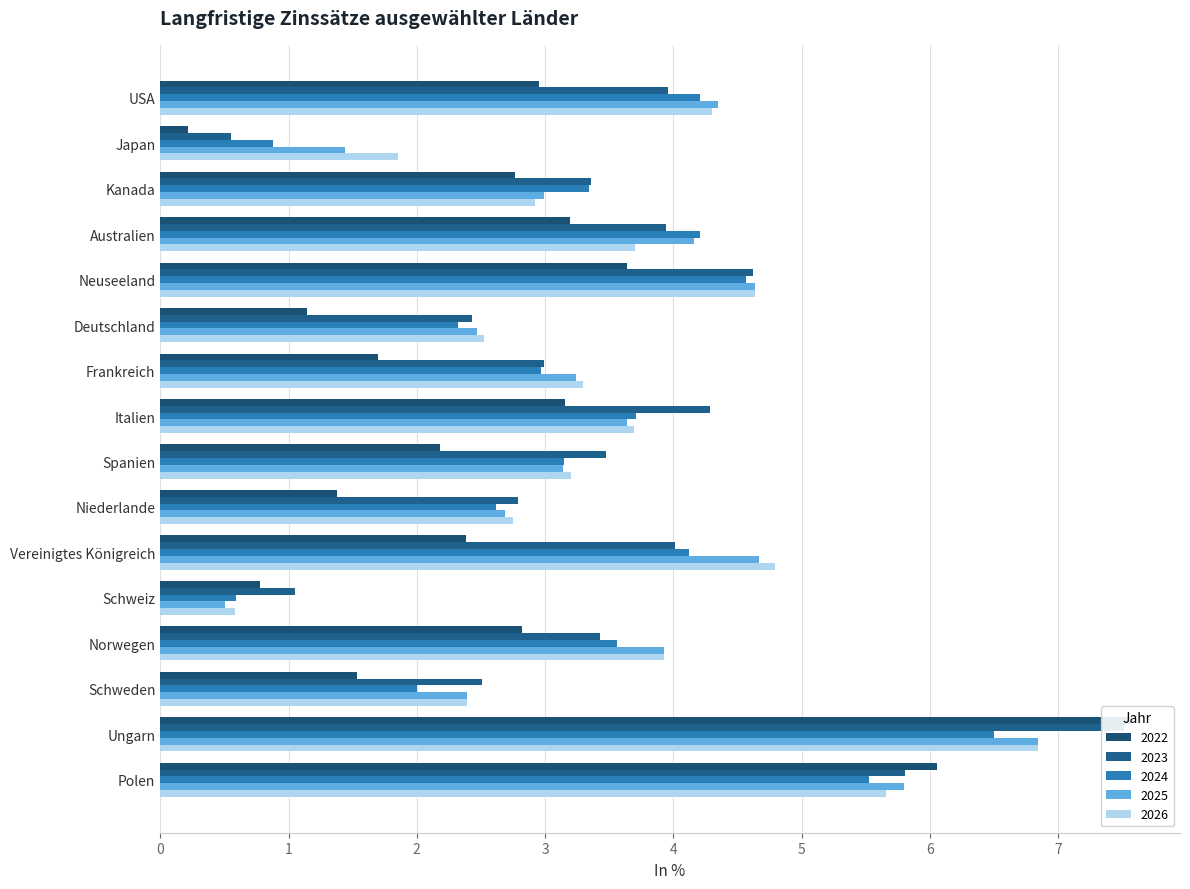

What is the difference between the second highest and minimum values in the 2022 series?

5.8